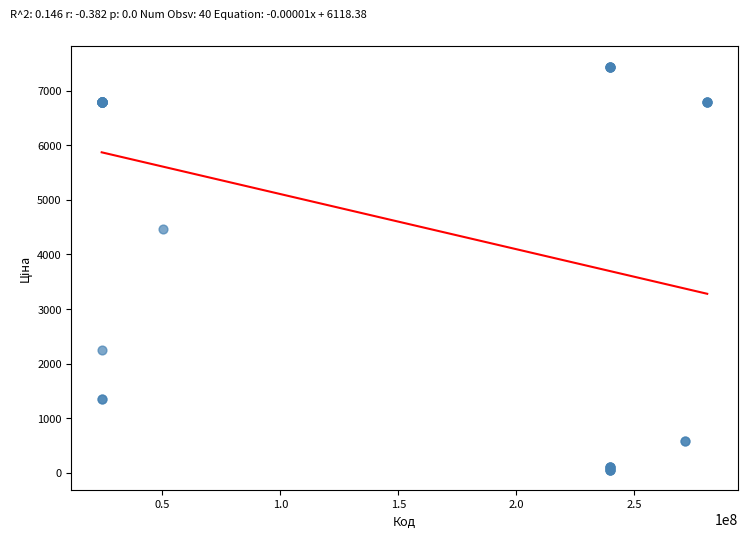

What Y value in the scatter plot is closest to 3750?

4470.6